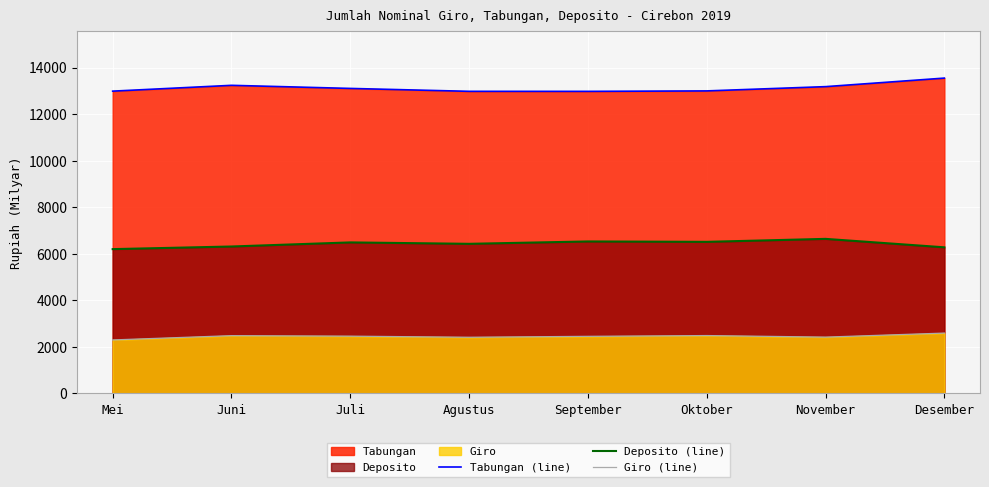

How many series are shown in this chart?

3